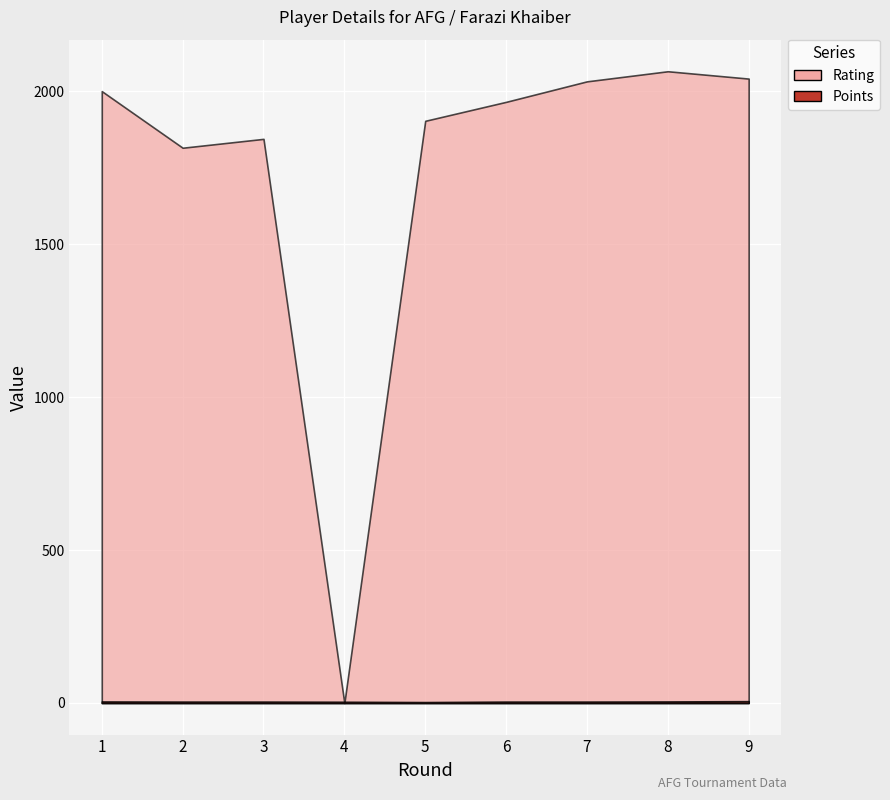

Reading left to right, list all the values displayed in this chart.

Rating: 1=2000.0	2=1815.0	3=1844.0	4=0.0	5=1903.0	6=1965.0	7=2032.0	8=2065.0	9=2041.0
Points: 1=5.0	2=4.5	3=4.5	4=4.0	5=3.0	6=4.5	7=4.5	8=5.0	9=6.0